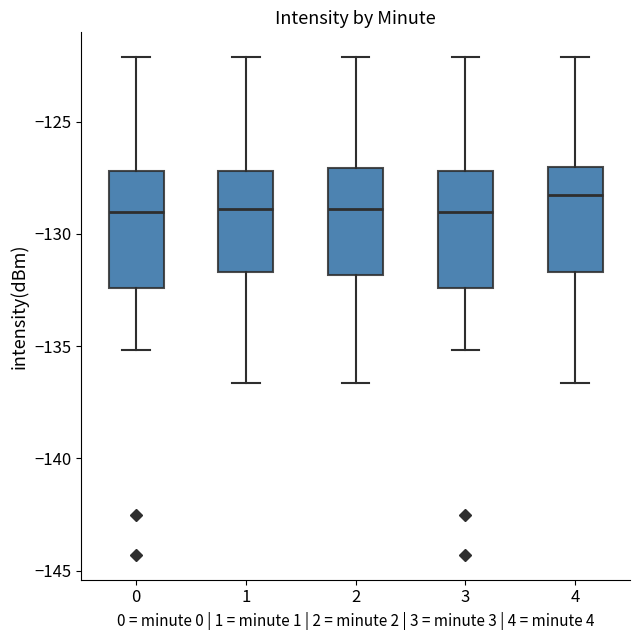

Reading left to right, transcribe this box plot: for each box, give where its median line is, the range the box spans, and where its two whiskers end, as read against the y-axis. The values are not printed on the chart, so give them approximately, as read against the axis.

0: median -129.0, box -132.5 to -127.0, whiskers -135.0 to -122.0
1: median -129.0, box -131.5 to -127.0, whiskers -136.5 to -122.0
2: median -129.0, box -132.0 to -127.0, whiskers -136.5 to -122.0
3: median -129.0, box -132.5 to -127.0, whiskers -135.0 to -122.0
4: median -128.5, box -131.5 to -127.0, whiskers -136.5 to -122.0